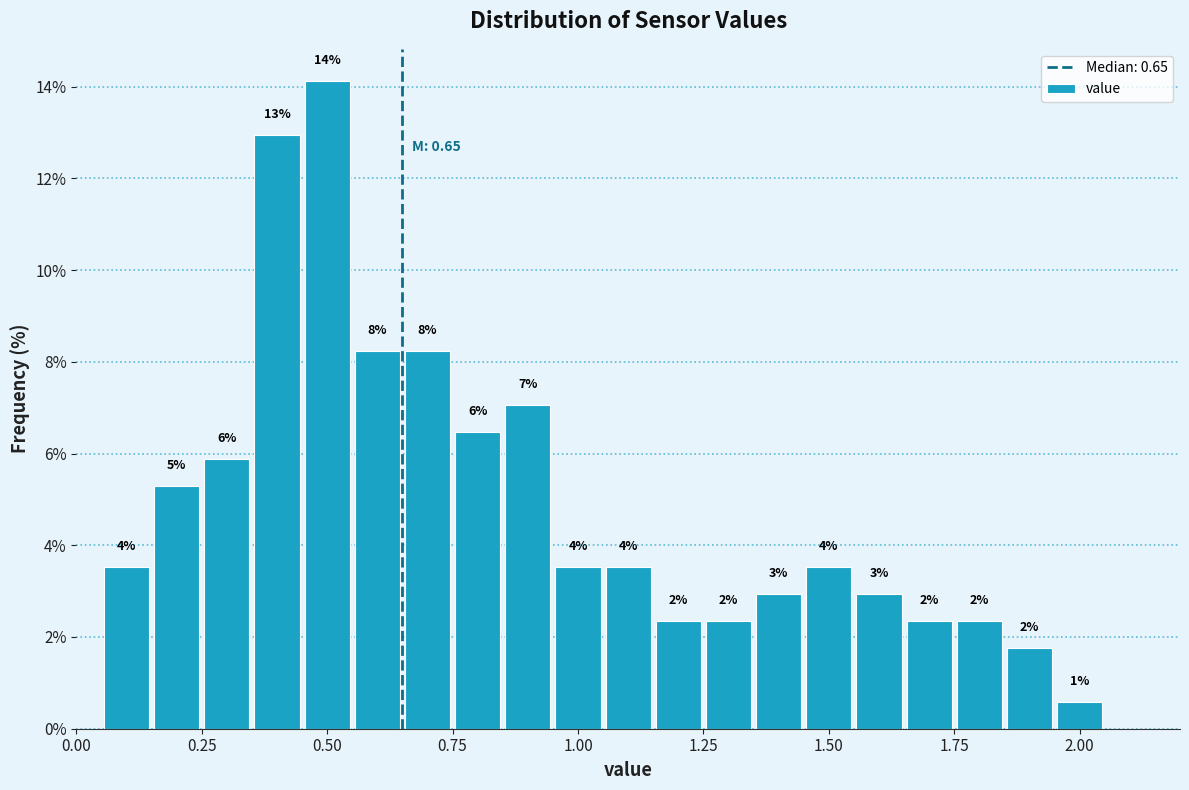

Around what value on the x-axis is the tallest bar? Give the approximate position of its centre, as read against the axis.

0.50